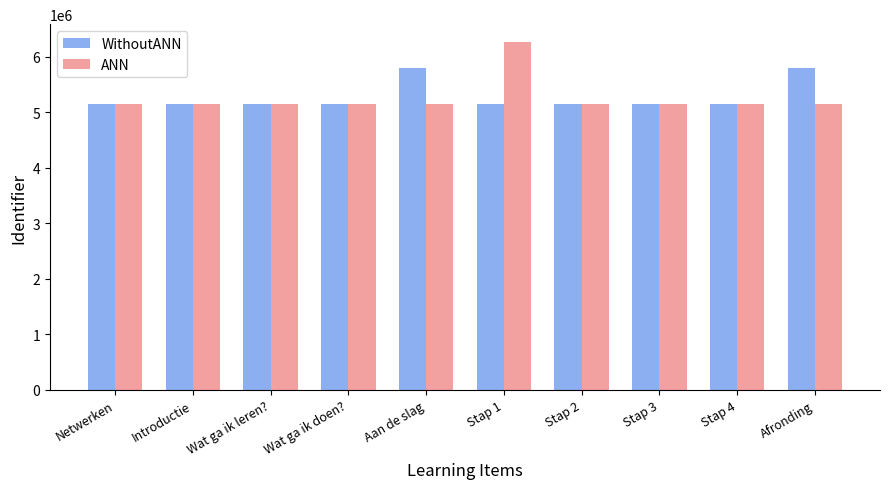

What is the total value across all series at Afronding?

10956790